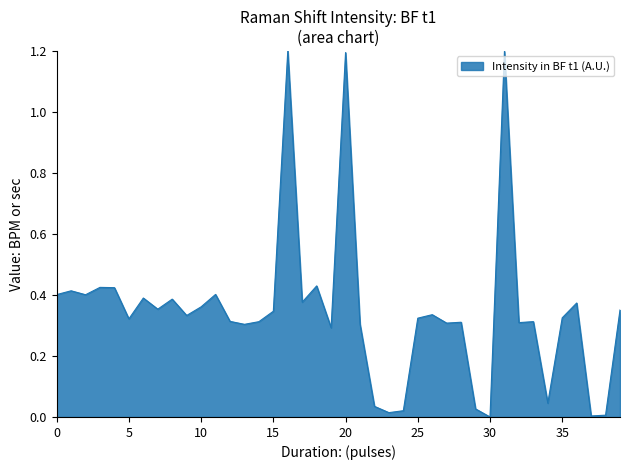

What is the difference between the maximum and minimum values?

1.2